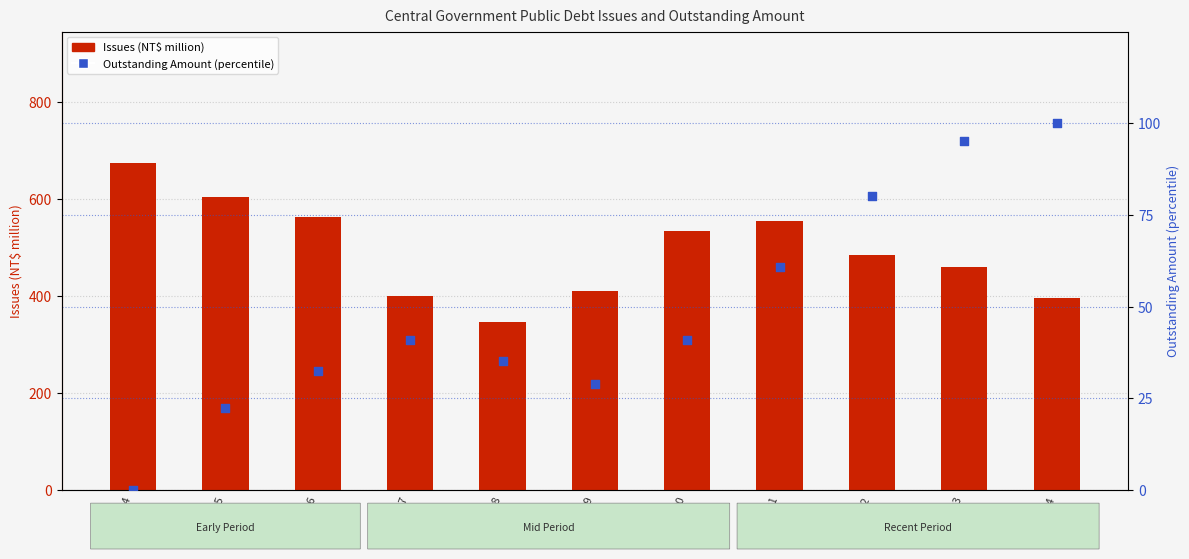

Which series reaches the minimum Y coordinate?

Outstanding (percentile)